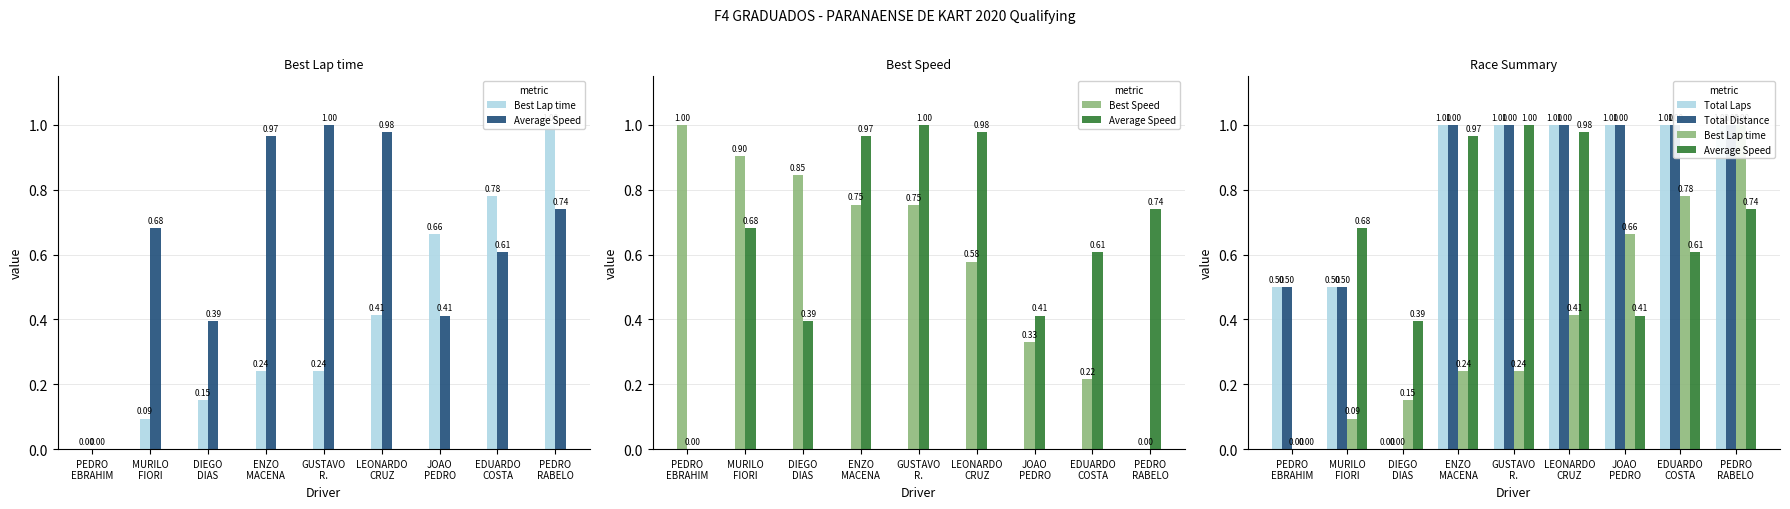

Rank the series by their maximum value, from highest to lowest.

Best Lap time, Average Speed, Best Speed, Total Laps, Total Distance